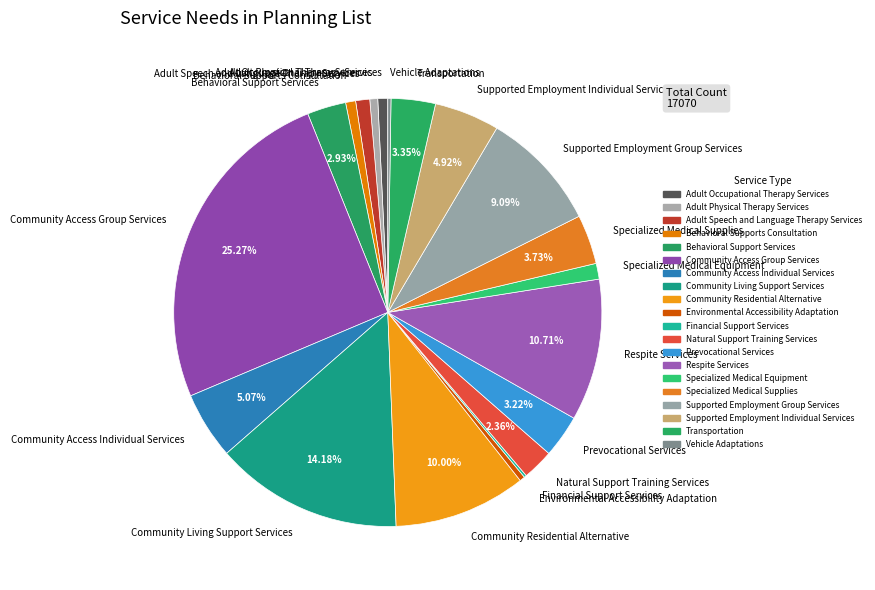

Which has a higher value, Adult Physical Therapy Services or Community Access Individual Services?

Community Access Individual Services